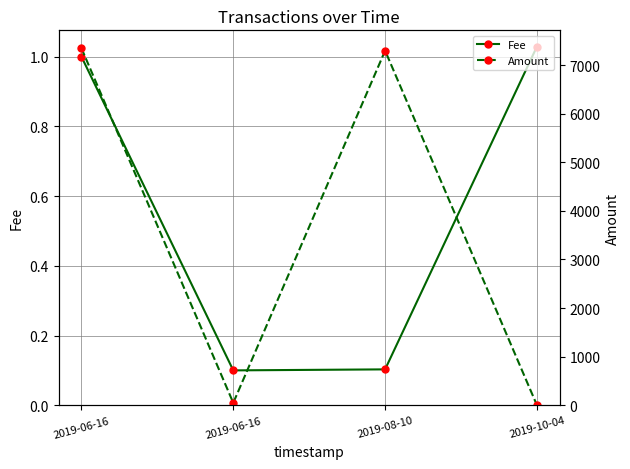

What is the label of the 1st point from the left?

2019-06-16